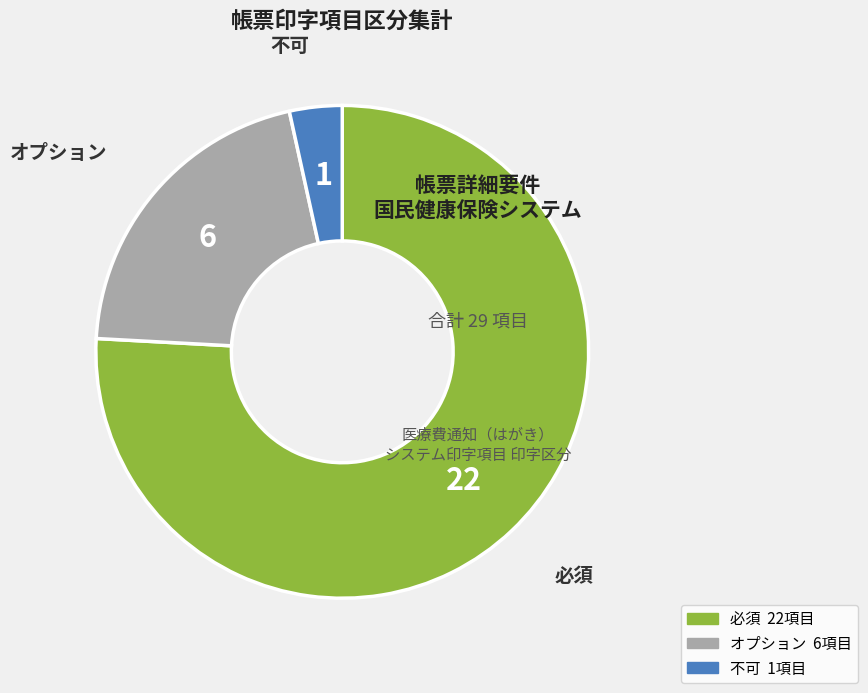

Combined, do 不可 and オプション account for over 50%?

No